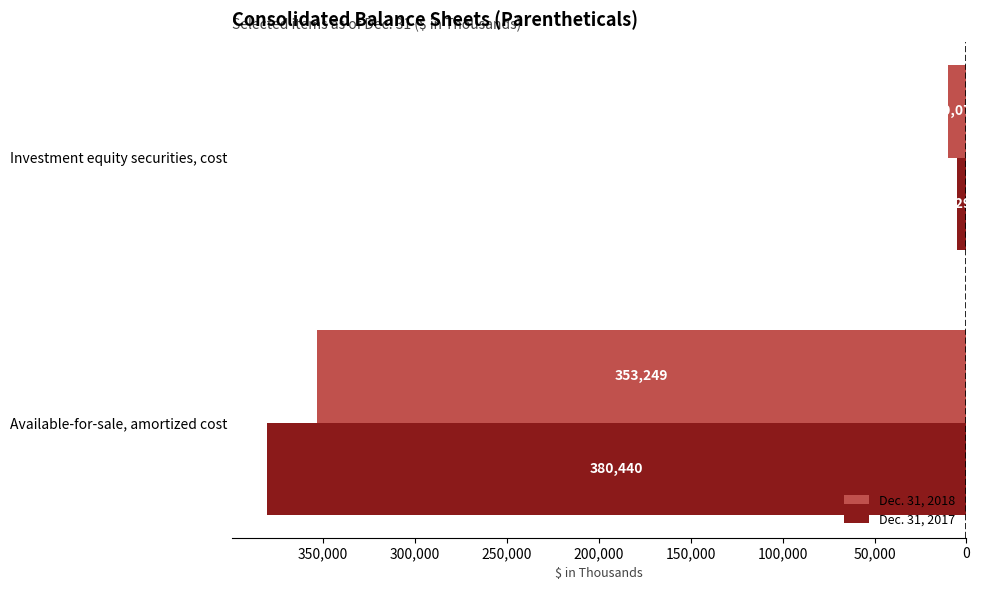

What are all the series names shown in the legend?

Dec. 31, 2018, Dec. 31, 2017